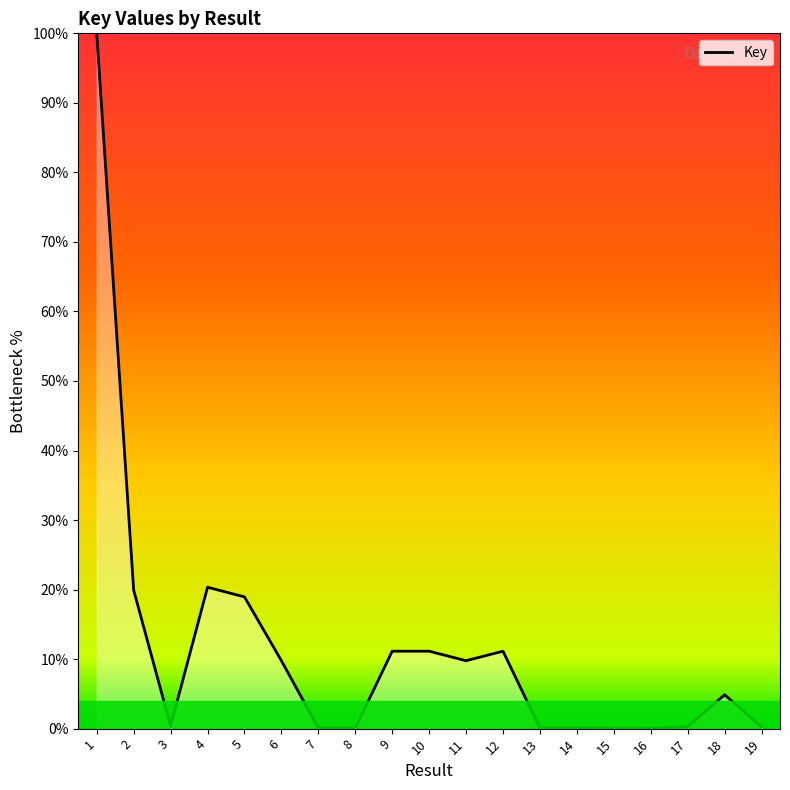

Is it true that the value at 1 is 100.0?

True